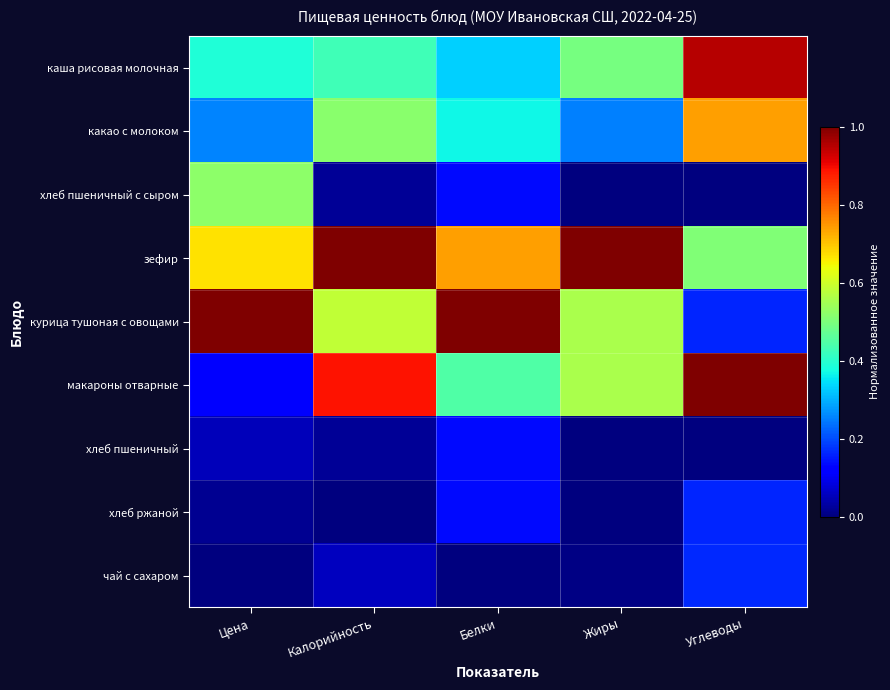

Reading left to right, transcribe all the data shown in this chart.

каша рисовая молочная: Цена=0.4	Калорийность=0.4	Белки=0.3	Жиры=0.5	Углеводы=1.0
какао с молоком: Цена=0.3	Калорийность=0.5	Белки=0.4	Жиры=0.3	Углеводы=0.7
хлеб пшеничный с сыром: Цена=0.5	Калорийность=0.0	Белки=0.1	Жиры=0.0	Углеводы=0.0
зефир: Цена=0.7	Калорийность=1.0	Белки=0.7	Жиры=1.0	Углеводы=0.5
курица тушоная с овощами: Цена=1.0	Калорийность=0.6	Белки=1.0	Жиры=0.6	Углеводы=0.2
макароны отварные: Цена=0.1	Калорийность=0.9	Белки=0.4	Жиры=0.6	Углеводы=1.0
хлеб пшеничный: Цена=0.1	Калорийность=0.0	Белки=0.1	Жиры=0.0	Углеводы=0.0
хлеб ржаной: Цена=0.0	Калорийность=0.0	Белки=0.1	Жиры=0.0	Углеводы=0.2
чай с сахаром: Цена=0.0	Калорийность=0.1	Белки=0.0	Жиры=0.0	Углеводы=0.2